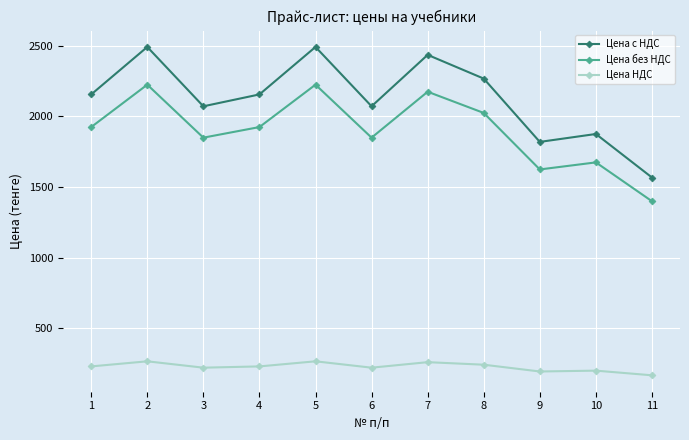

True or false: Цена без НДС has more than 1 points higher than both neighbors.

True